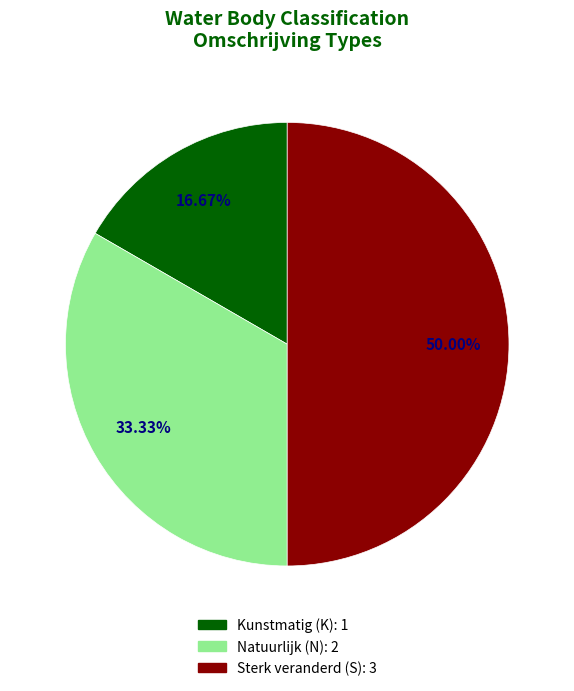

Rank the categories by value from highest to lowest.

Sterk veranderd, Natuurlijk, Kunstmatig